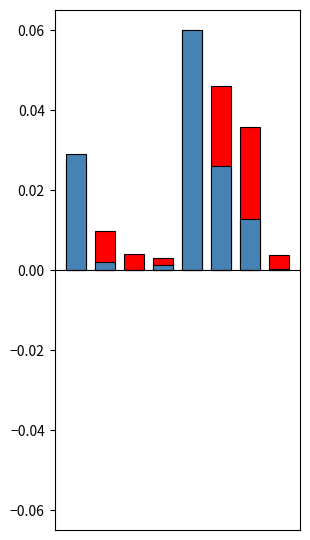

Reading left to right, list all the values displayed in this chart.

Белки: 0.0	0.0	0.0	0.0	0.1	0.0	0.0	0.0
Жиры: 0.0	0.0	0.0	0.0	0.1	0.0	0.0	0.0